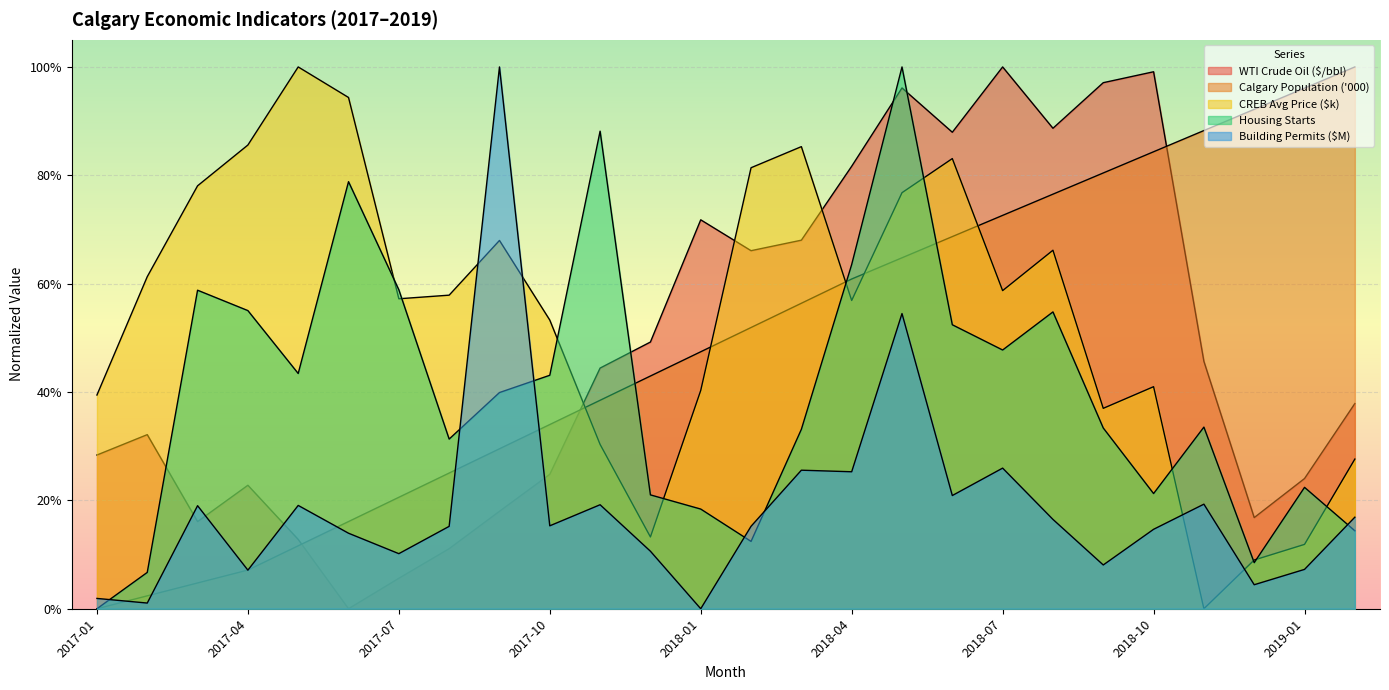

Which series ends up on top after the final intersection of WTI Crude Oil ($/bbl) and Housing Starts?

WTI Crude Oil ($/bbl)